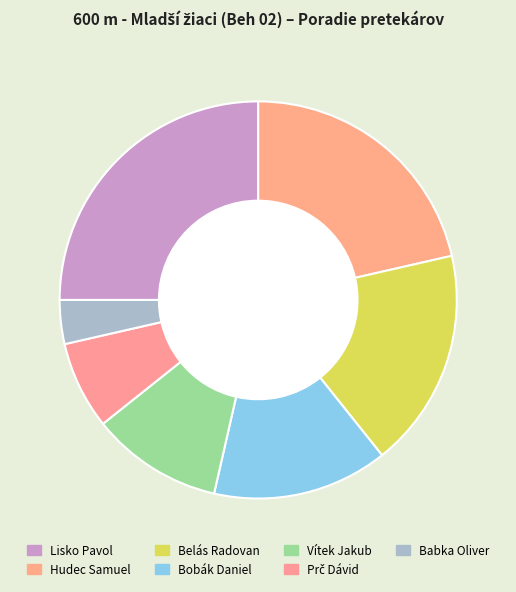

How many segments does this pie chart have?

7